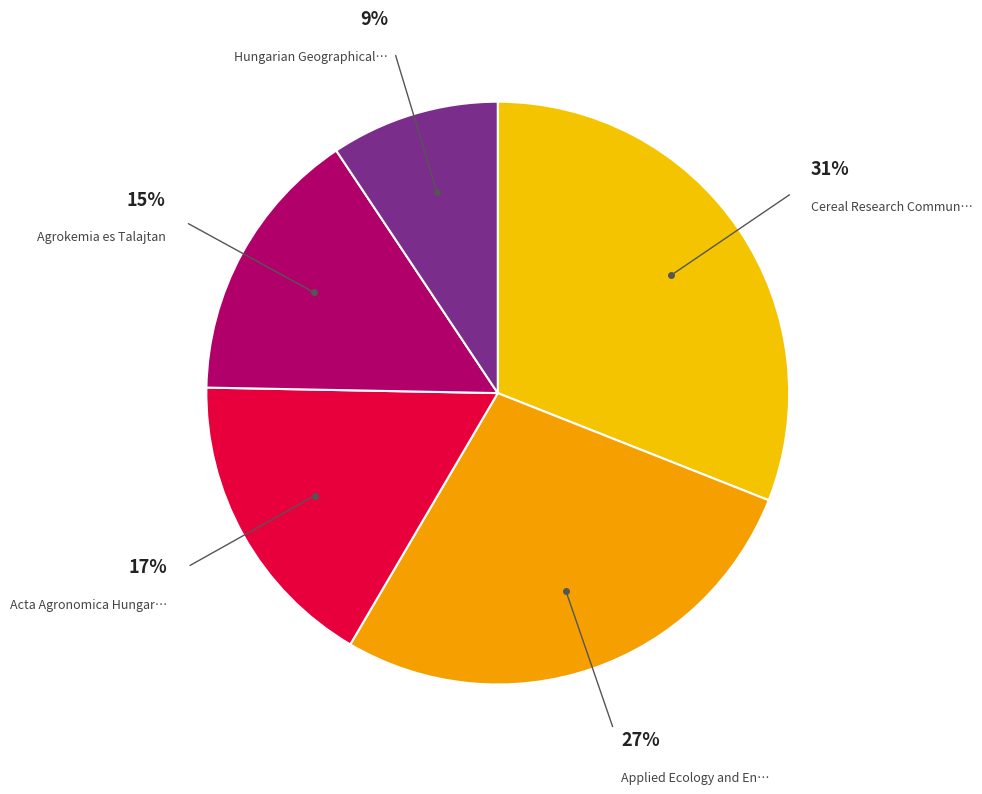

How many segments does this pie chart have?

5